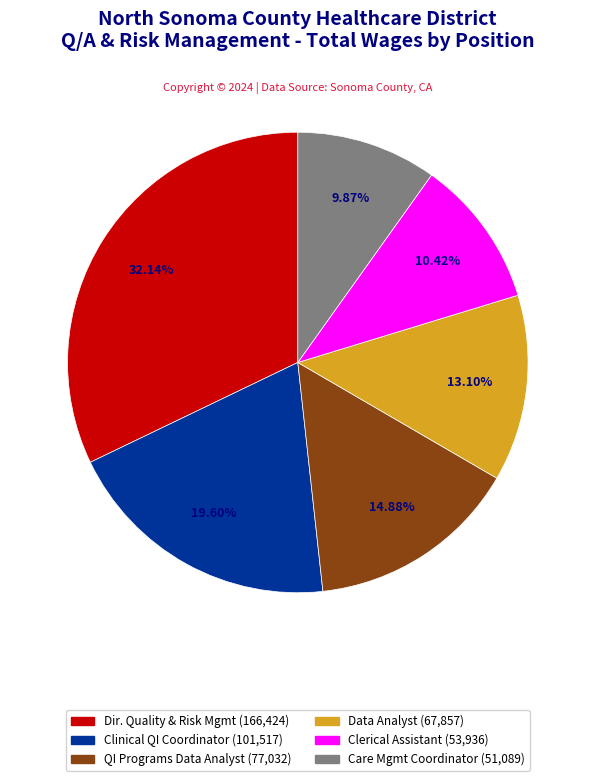

Is there any slice that represents more than half of the pie?

No